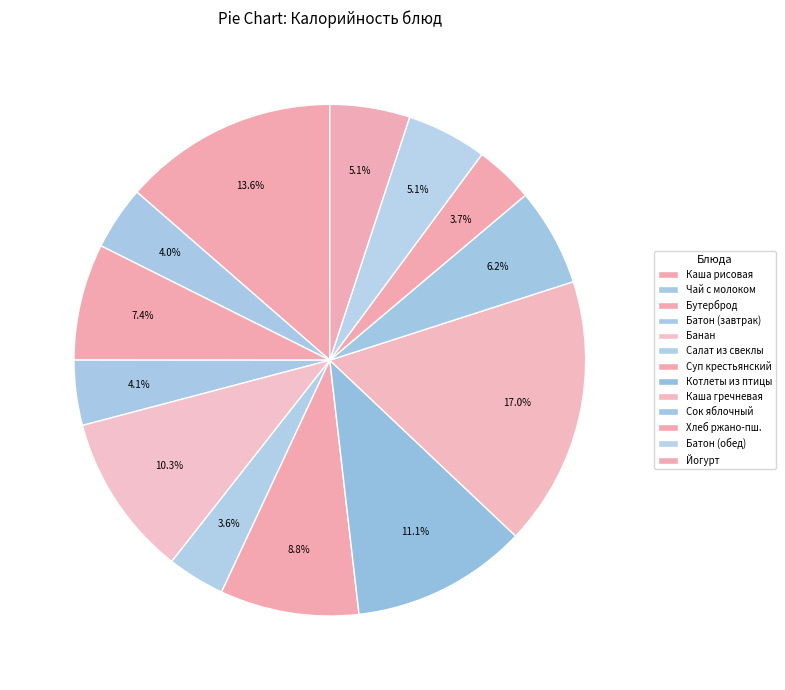

How many slices are in this pie chart?

13